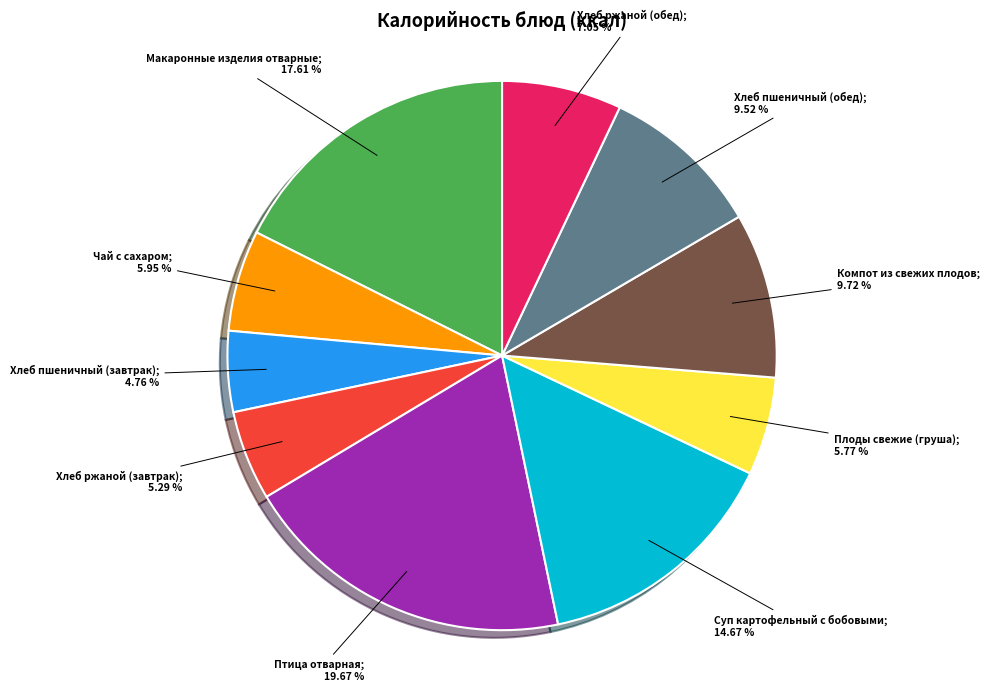

Does any single category account for the majority?

No